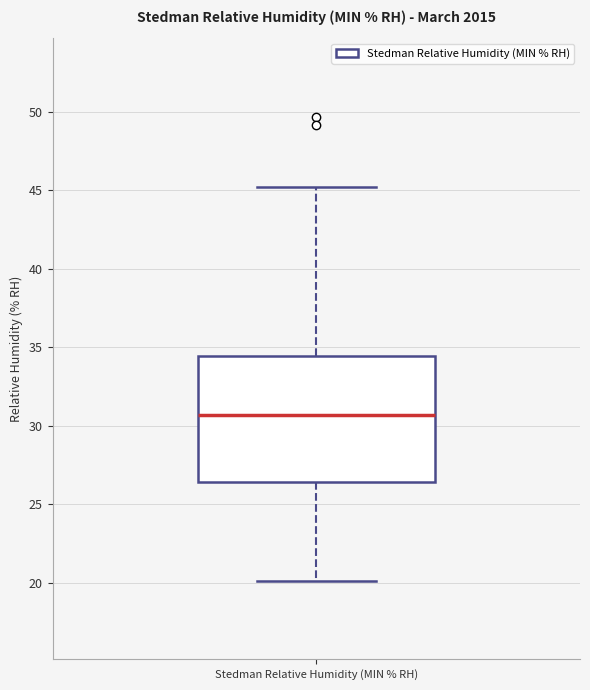

Read this box plot against the y-axis: the position of the median line, the range covered by the box, and the ends of both whiskers. The values are not printed on the chart, so give them approximately, as read against the axis.

median 30.5, box 26.5 to 34.5, whiskers 20.0 to 45.0